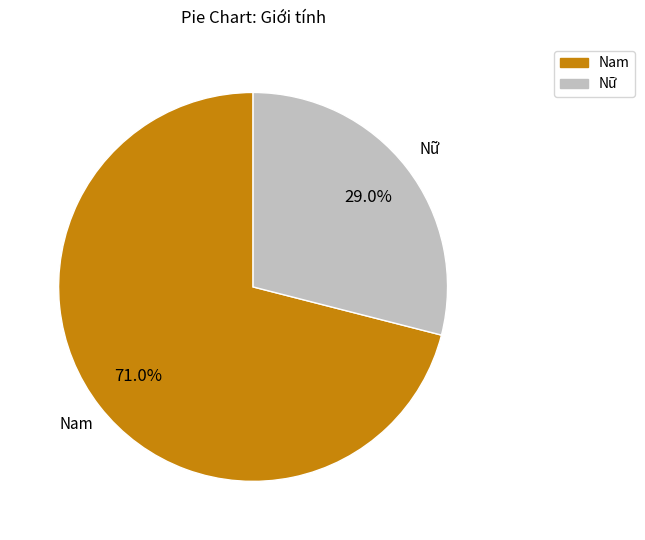

Which has a higher value, Nam or Nữ?

Nam